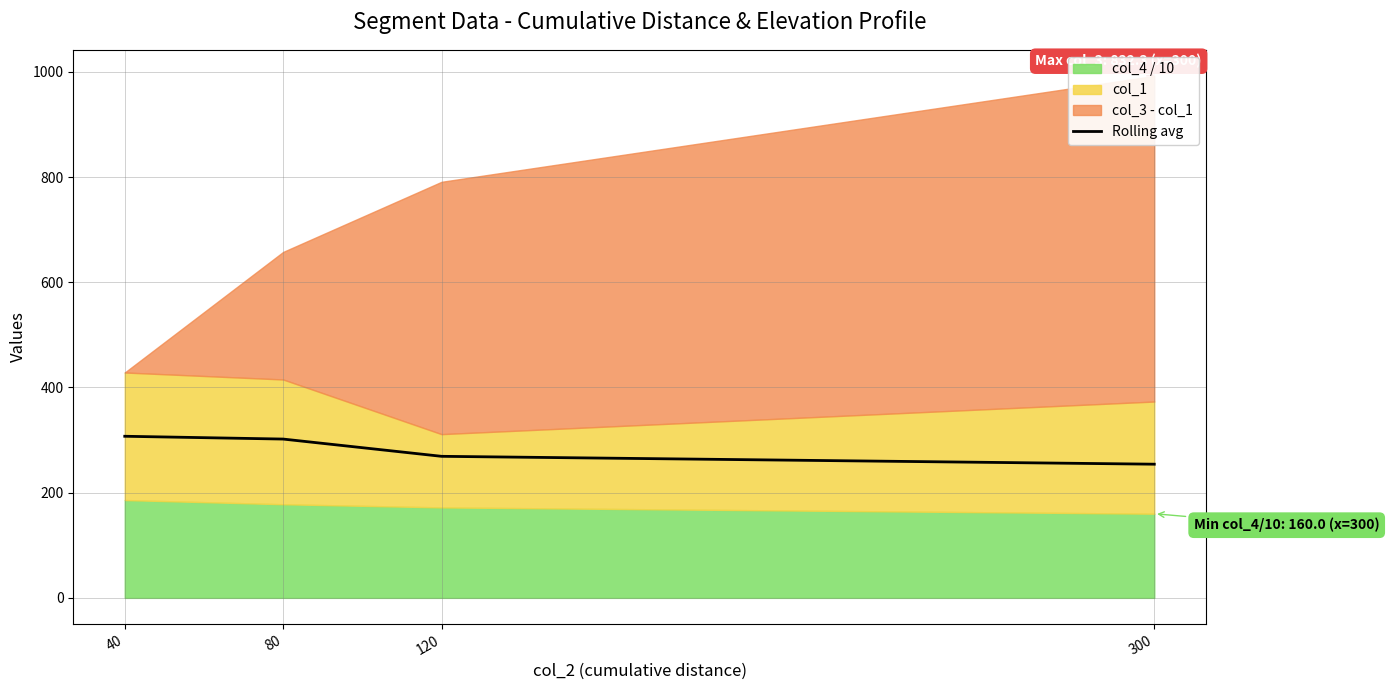

Is it true that the value at 80 is 413.7?

False